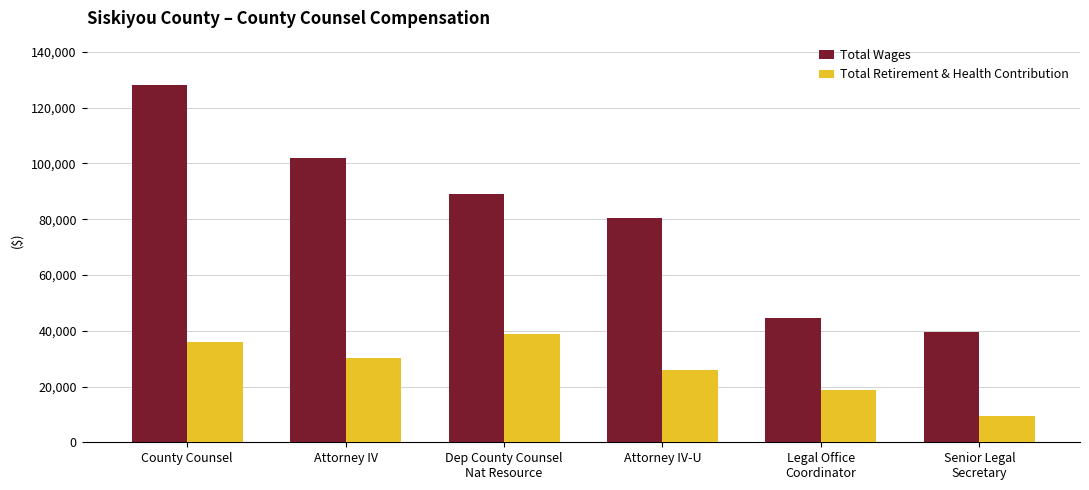

What is the lowest value of the Total Wages series?

39372